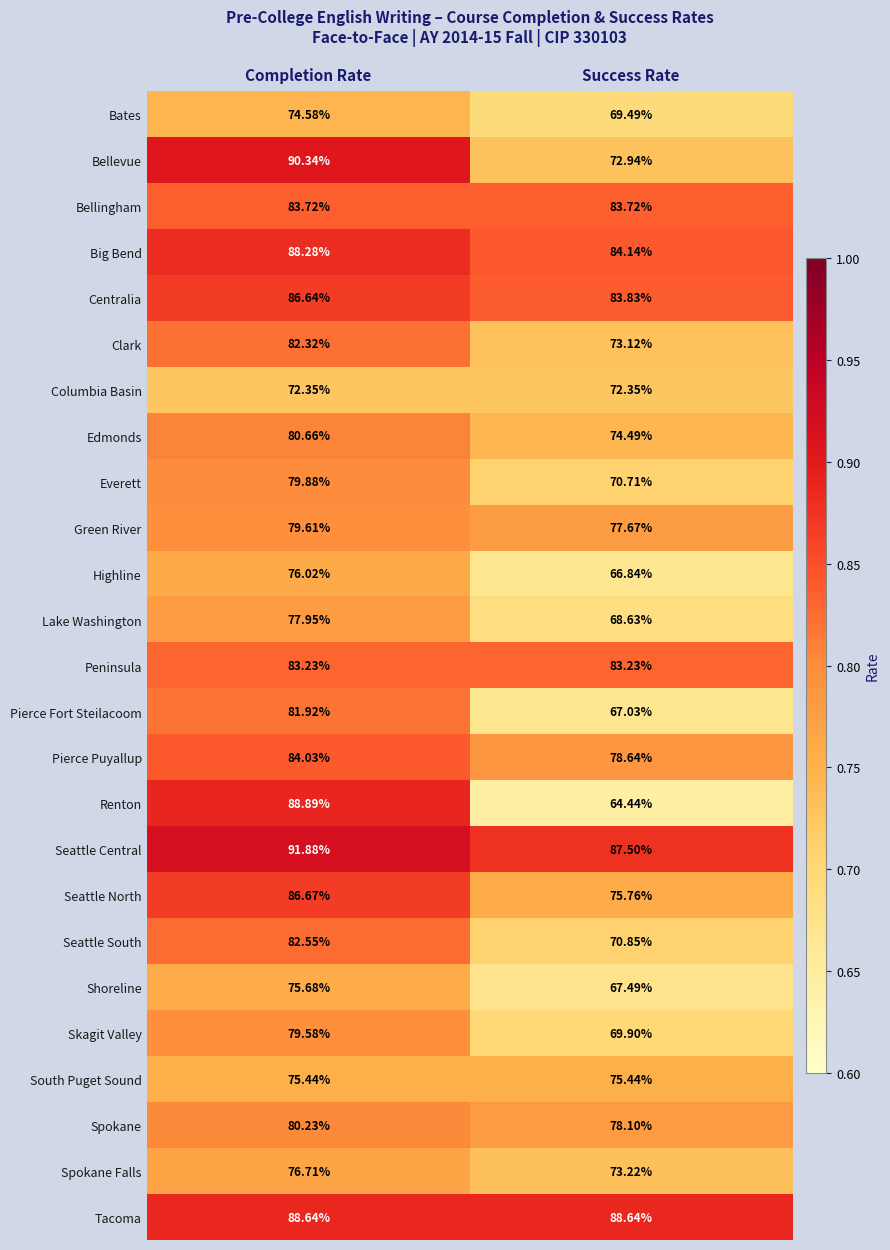

At Completion Rate, list the series in order from largest to smallest.

Seattle Central, Bellevue, Renton, Tacoma, Big Bend, Seattle North, Centralia, Pierce Puyallup, Bellingham, Peninsula, Seattle South, Clark, Pierce Fort Steilacoom, Edmonds, Spokane, Everett, Green River, Skagit Valley, Lake Washington, Spokane Falls, Highline, Shoreline, South Puget Sound, Bates, Columbia Basin